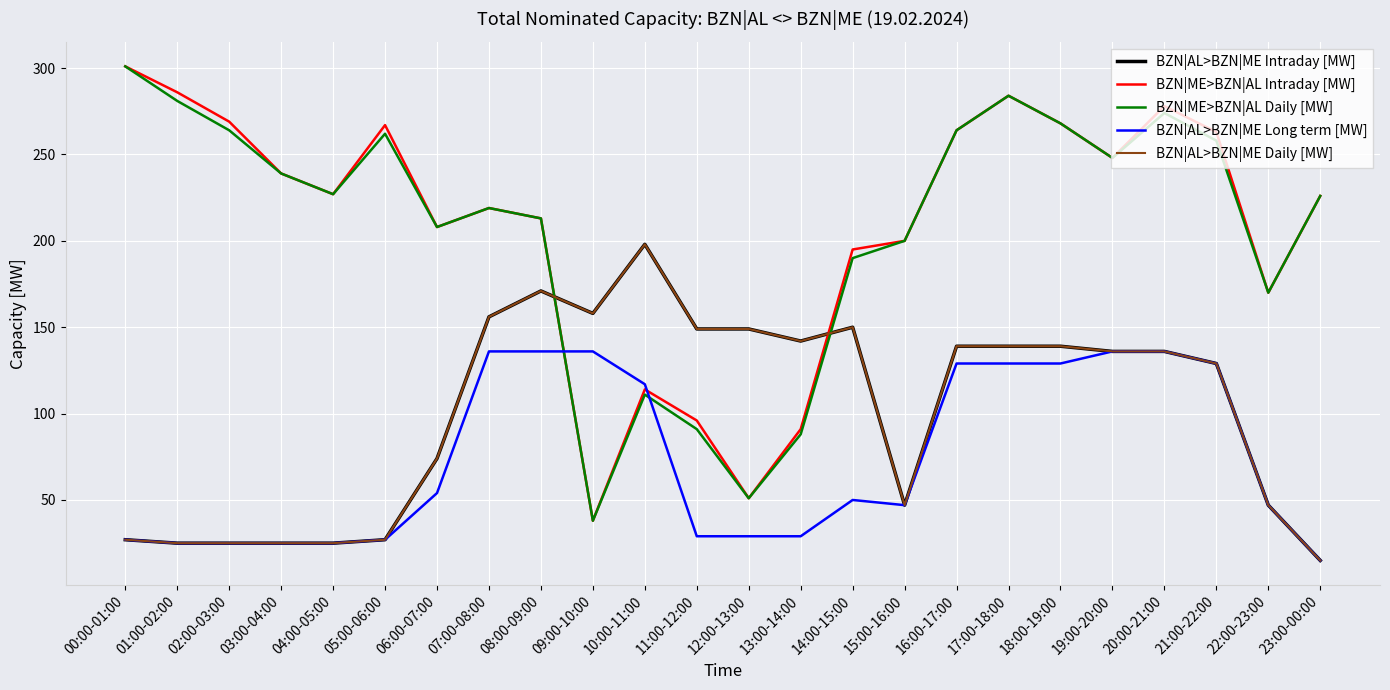

What is the label of the 22nd point from the left?

21:00-22:00